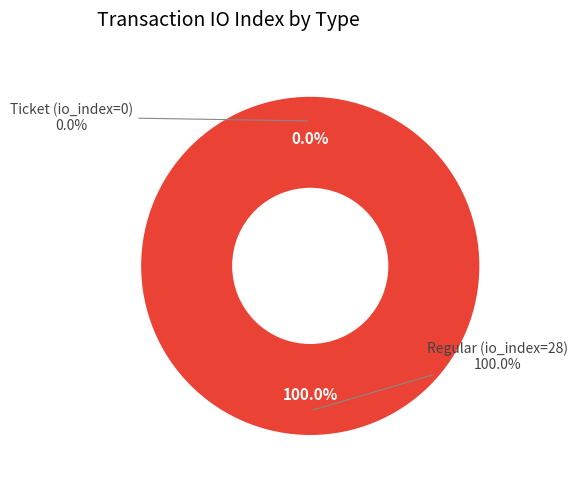

Which has a higher value, Ticket (io_index=0) or Regular (io_index=28)?

Regular (io_index=28)